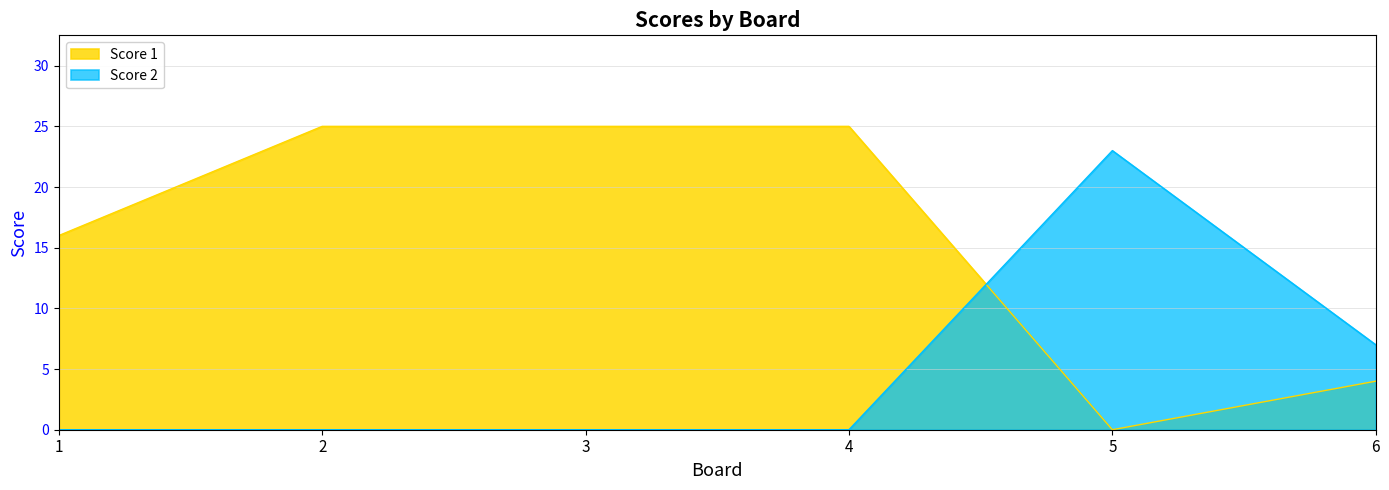

What is the sum of all Score 2 values?

30